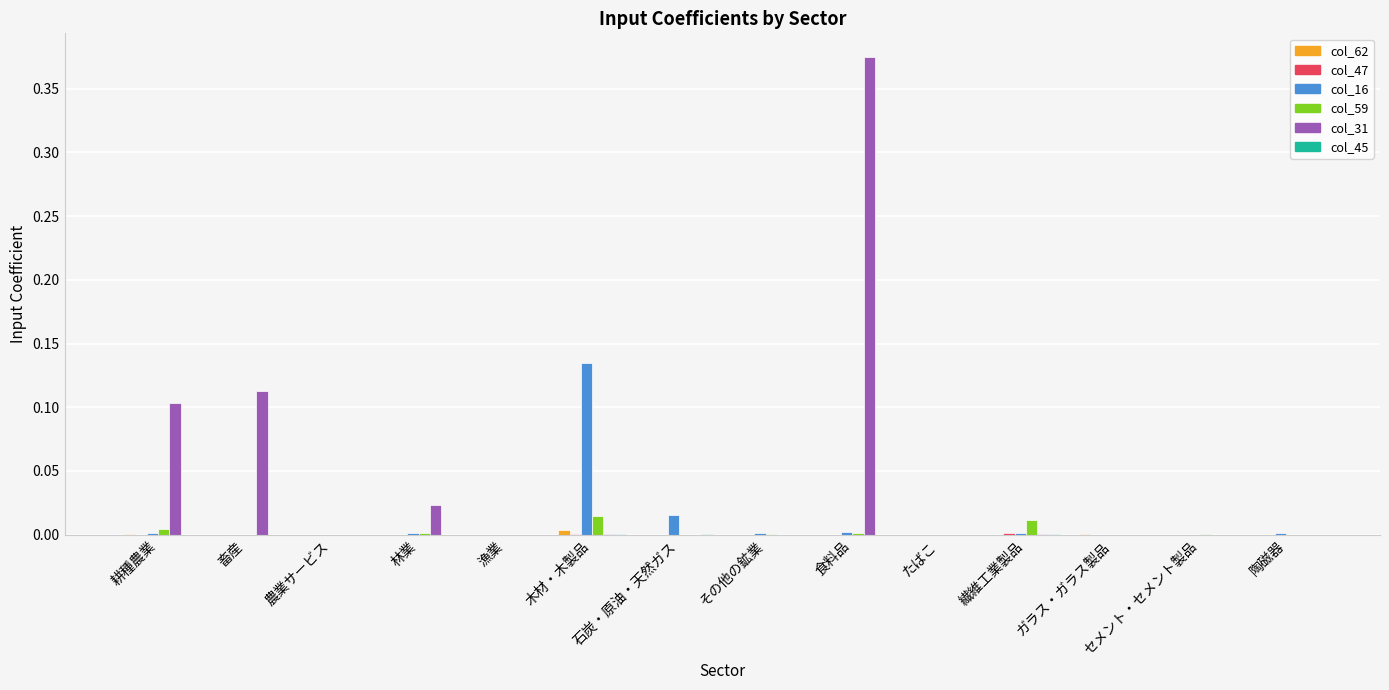

Count the number of categories in the chart.

14